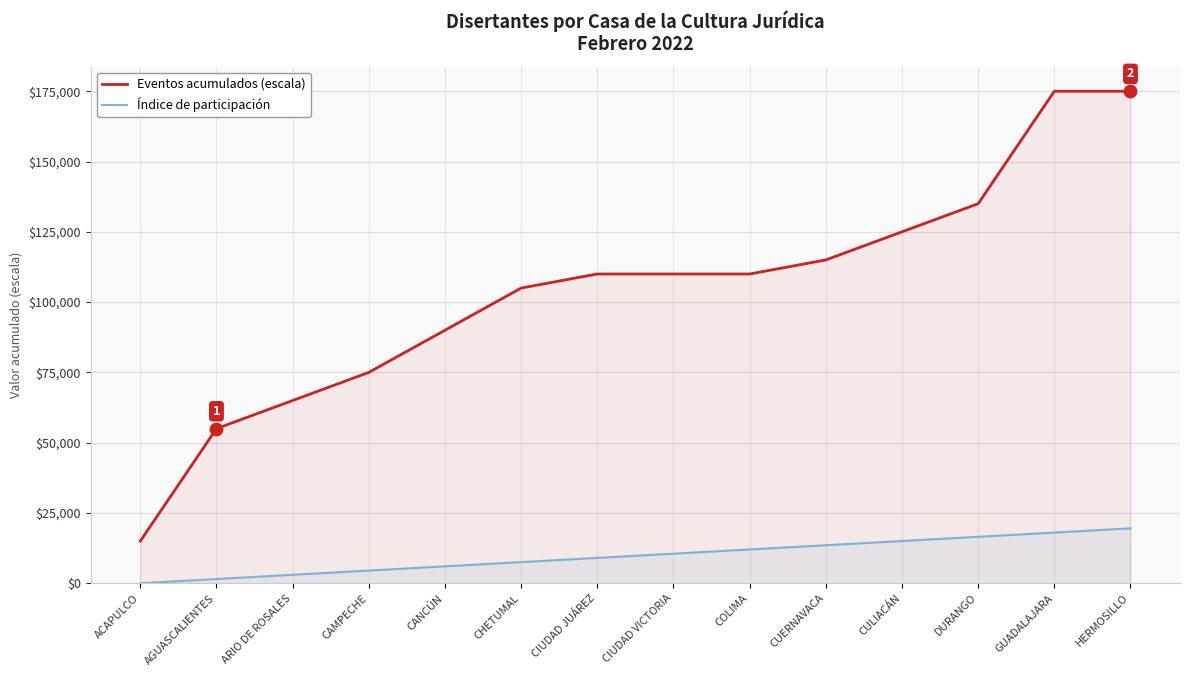

What is the total value across all series at CUERNAVACA?

128519.6